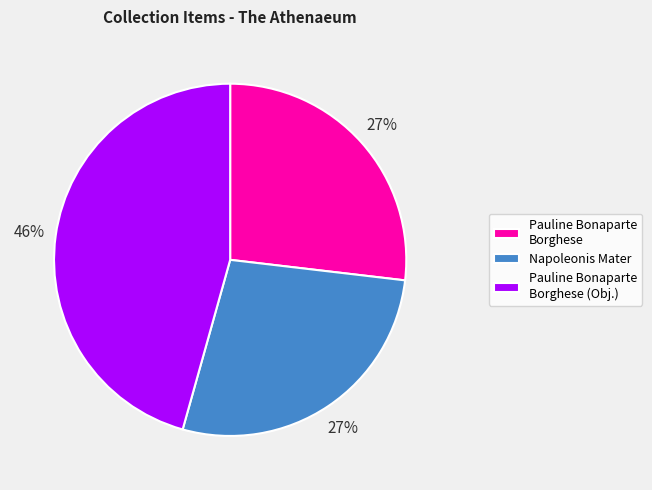

Is there any slice that represents more than half of the pie?

No